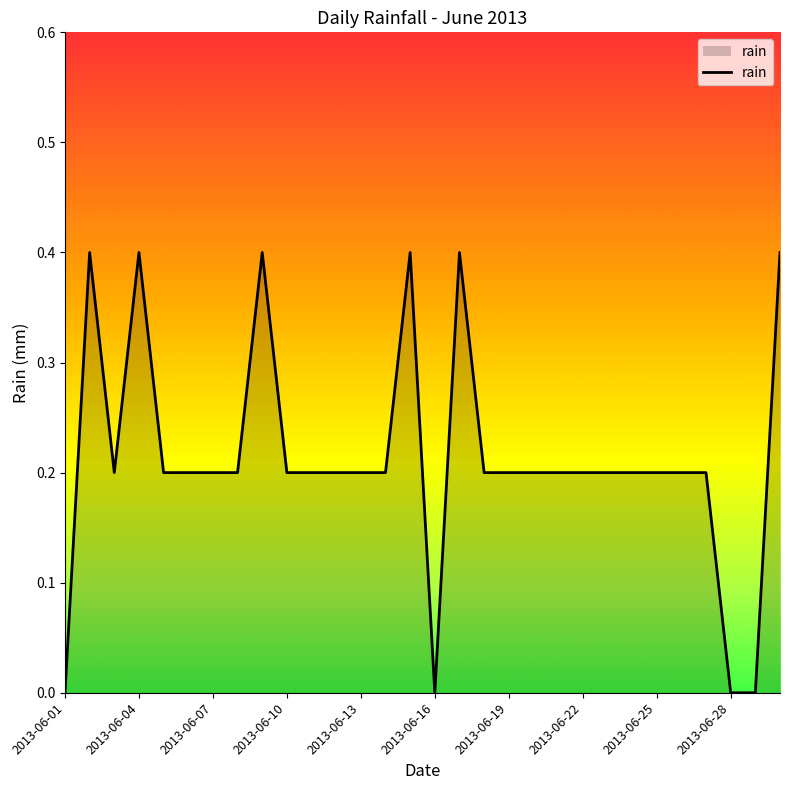

What is the greatest value displayed?

0.4